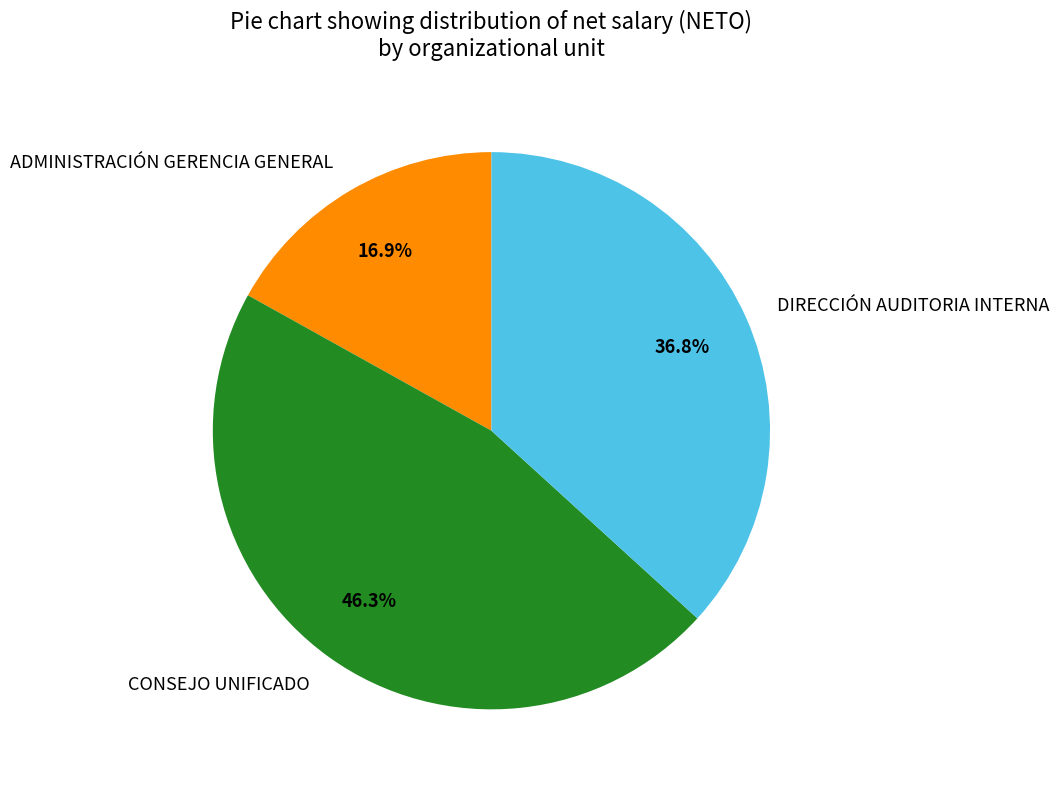

Does CONSEJO UNIFICADO represent more than half of the total?

No